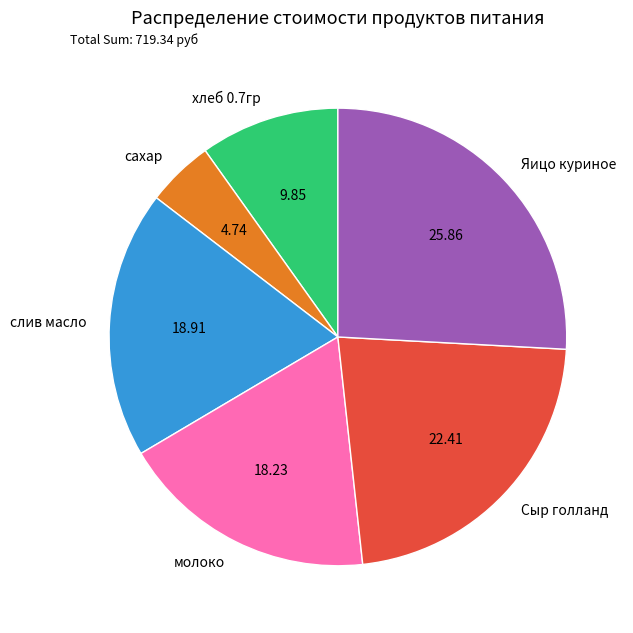

What is the ratio of the value at молоко to the value at сахар?

3.8